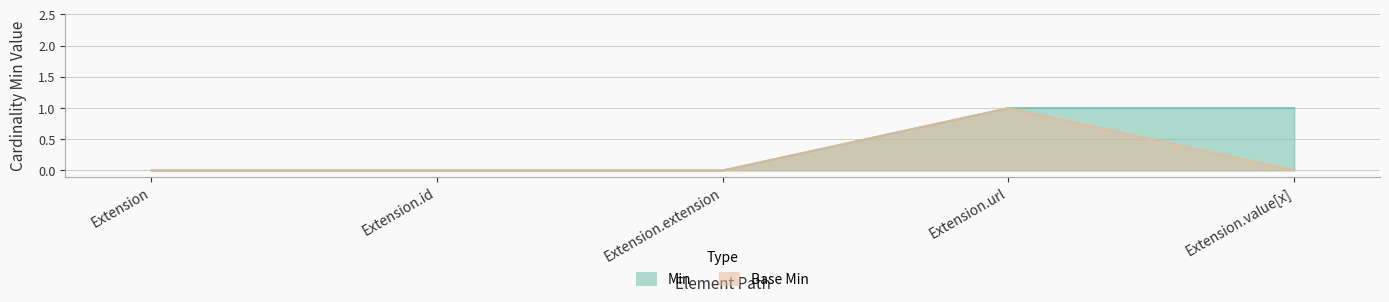

Which series changed the most between Extension.url and Extension.value[x]?

Base Min